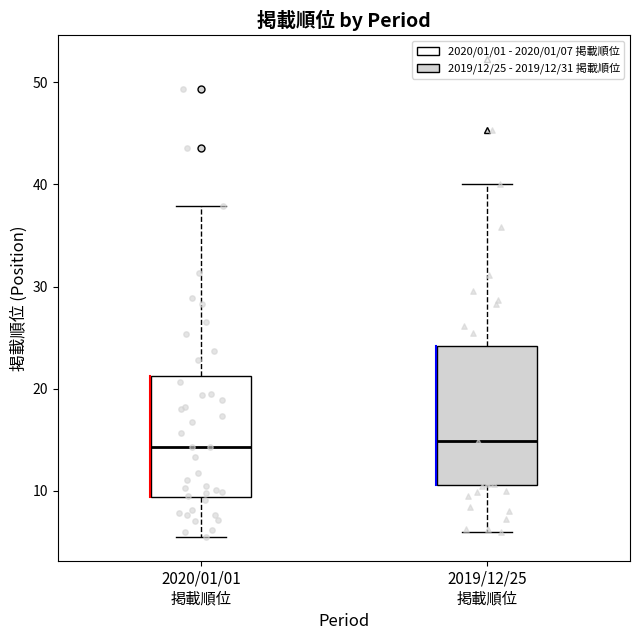

Where does the lower whisker of the box for 2019/12/25 掲載順位 end on the y-axis? The values are not printed on the chart, so give them approximately, as read against the axis.

6